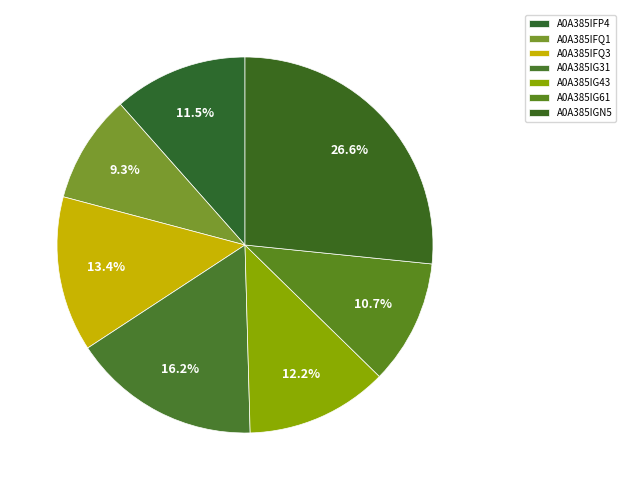

To the nearest percent, what percentage of the pie is A0A385IFQ1?

9%